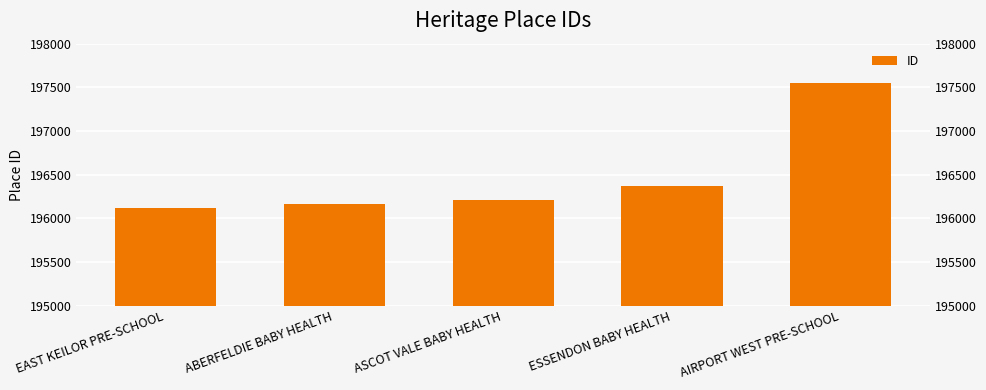

What is the minimum value shown in the chart?

196117